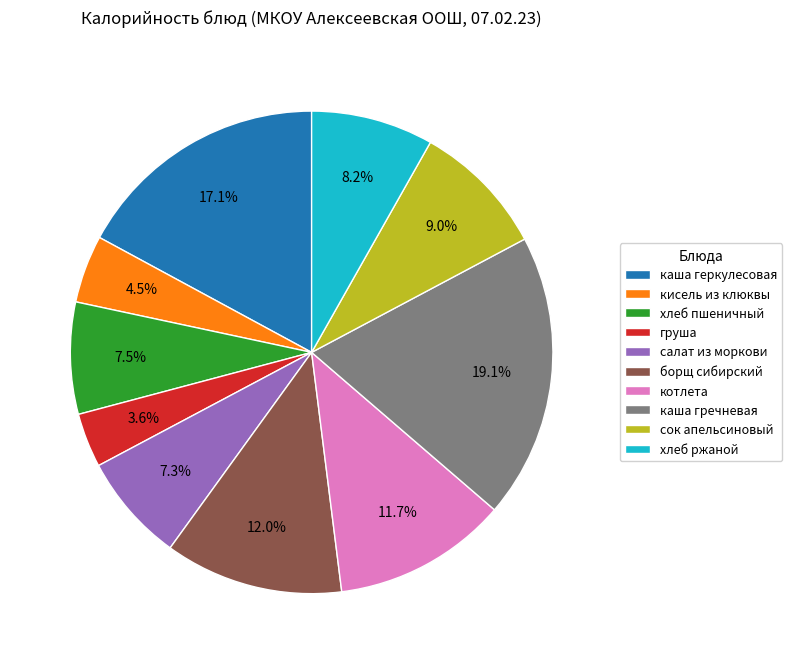

Does котлета account for over 50% of the chart?

No